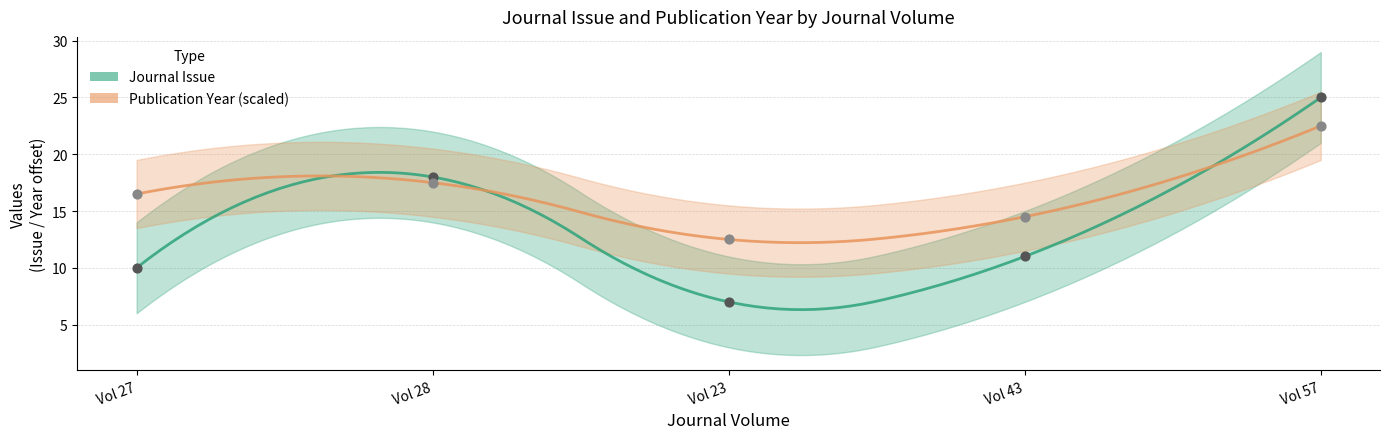

What are all the series names shown in the legend?

Journal Issue, Publication Year